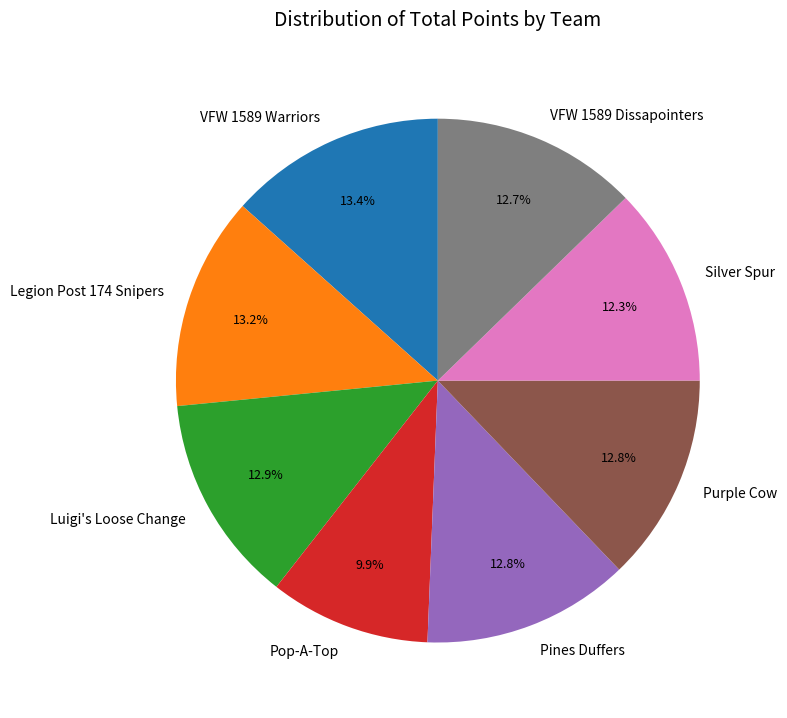

How many segments does this pie chart have?

8